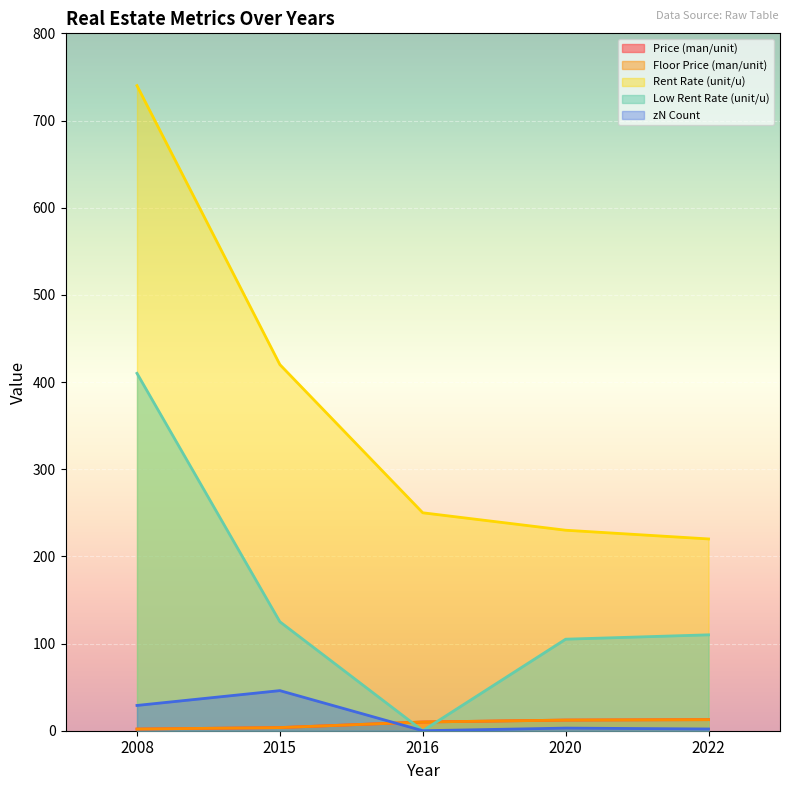

Reading left to right, list all the values displayed in this chart.

Price (man/unit): 2022=12.7	2020=12.2	2016=10.0	2015=3.6	2008=1.9
Floor Price (man/unit): 2022=12.7	2020=12.2	2016=10.0	2015=3.6	2008=1.9
Rent Rate (unit/u): 2022=220.0	2020=230.0	2016=250.0	2015=420.0	2008=740.0
Low Rent Rate (unit/u): 2022=110.0	2020=105.0	2016=0.0	2015=125.0	2008=410.0
zN Count: 2022=2.0	2020=3.0	2016=0.0	2015=46.0	2008=29.0